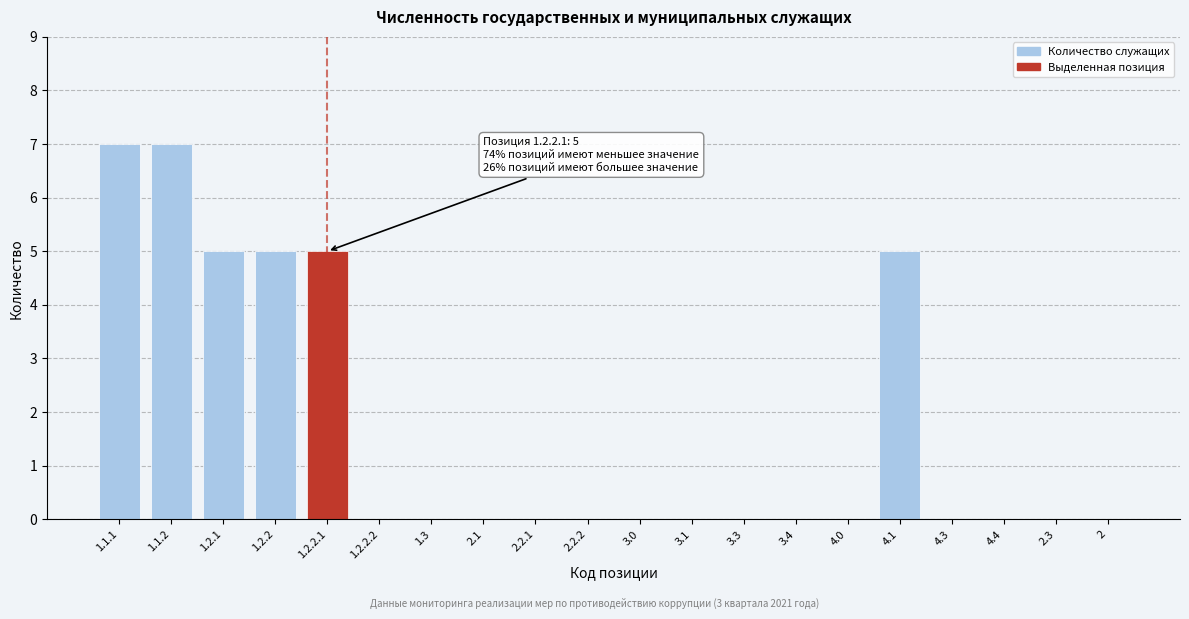

Reading right to left, transcribe all the data shown in this chart.

2=0	2.3=0	4.4=0	4.3=0	4.1=5	4.0=0	3.4=0	3.3=0	3.1=0	3.0=0	2.2.2=0	2.2.1=0	2.1=0	1.3=0	1.2.2.2=0	1.2.2.1=5	1.2.2=5	1.2.1=5	1.1.2=7	1.1.1=7